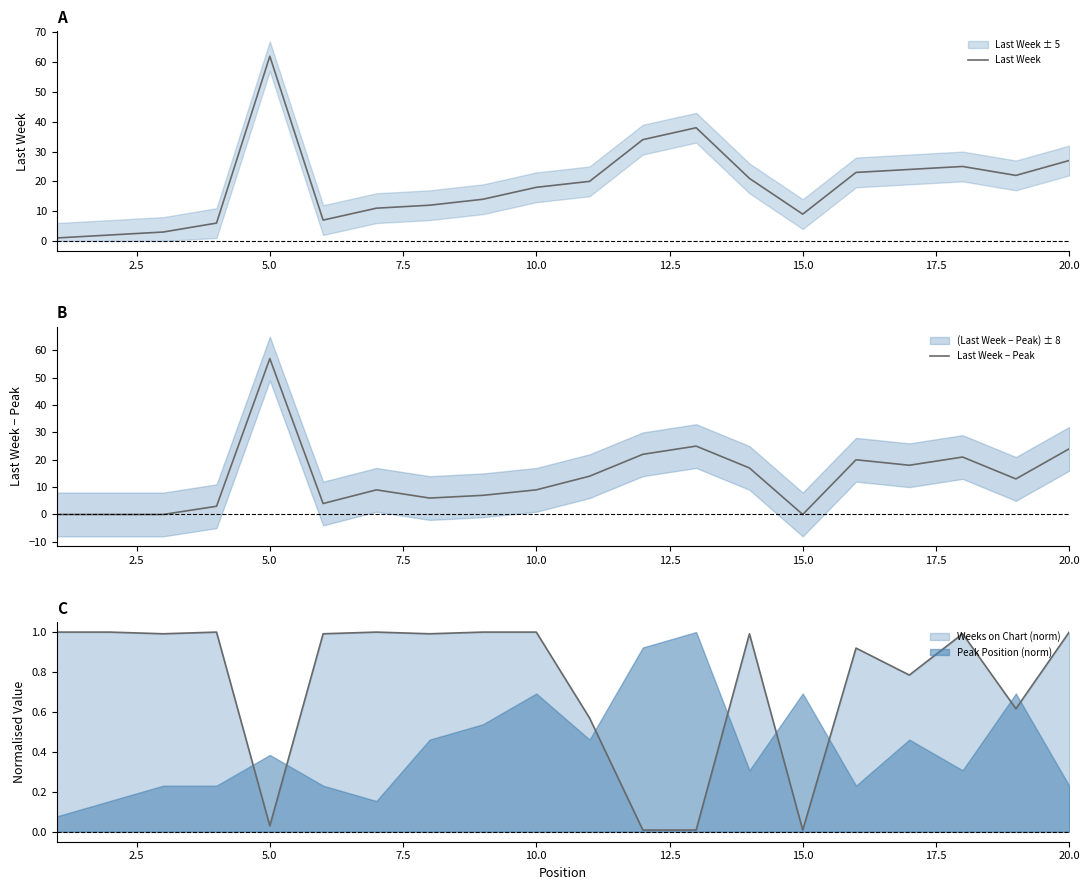

How many times do Peak Position (norm) and Weeks on Chart (norm) cross each other?

8